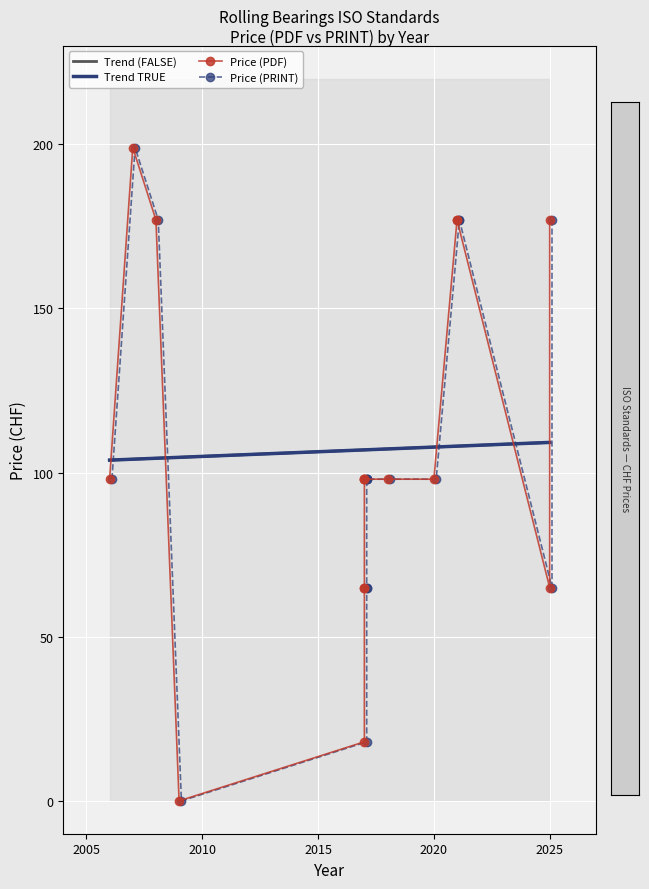

At which label is Price (PRINT) closest to 99?

2017